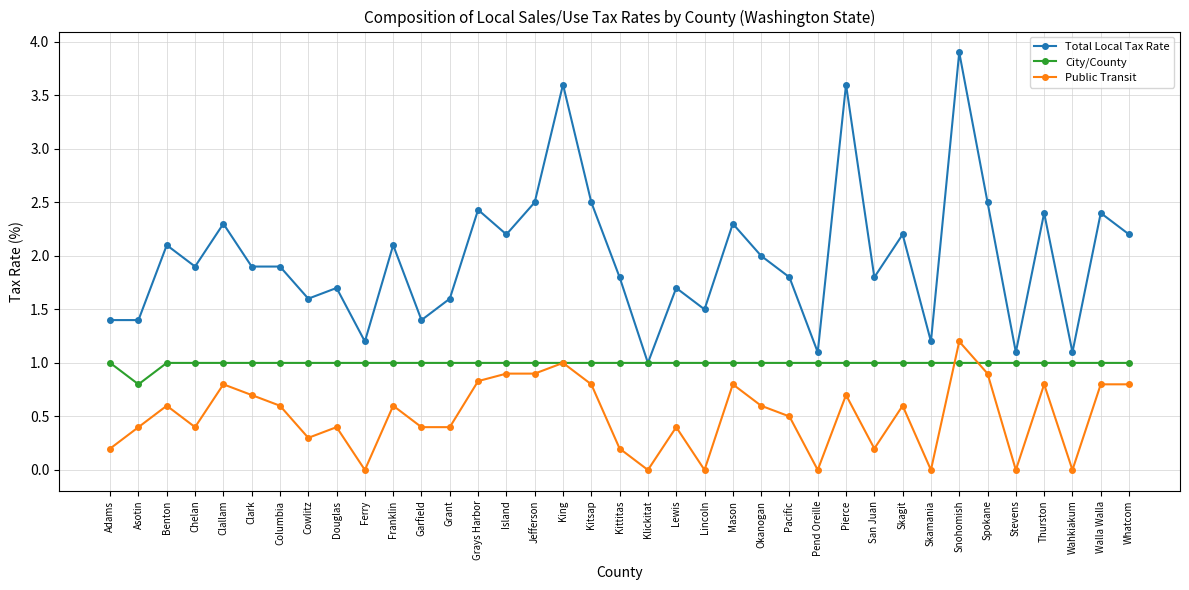

How many lines are shown in the chart?

3